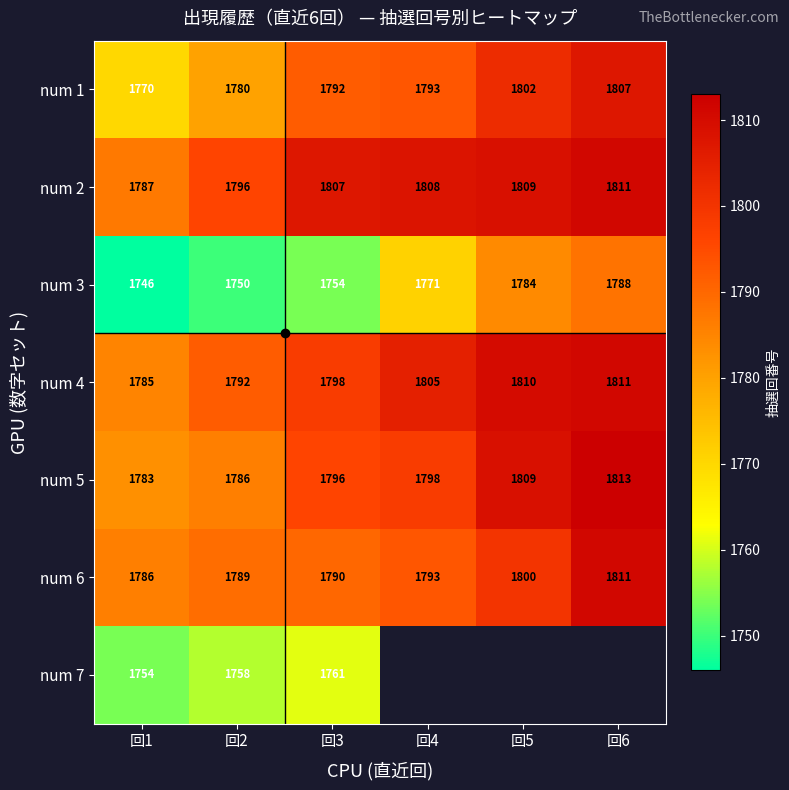

What is the total value across all series at 回2?

12451